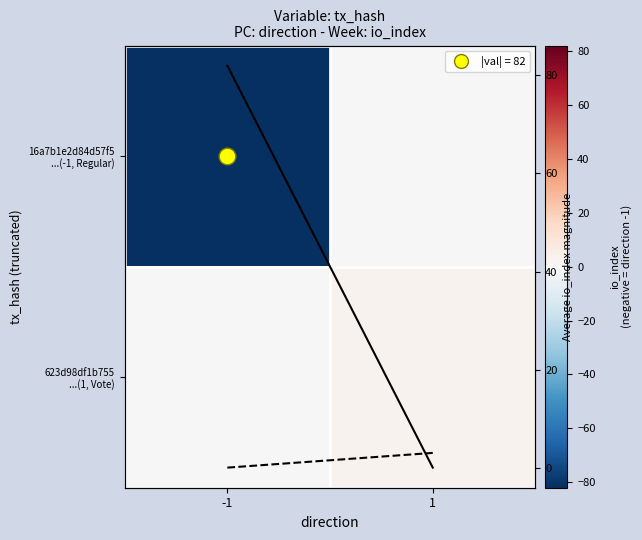

The 16a7b... series shows 49 at 1. True or false?

False